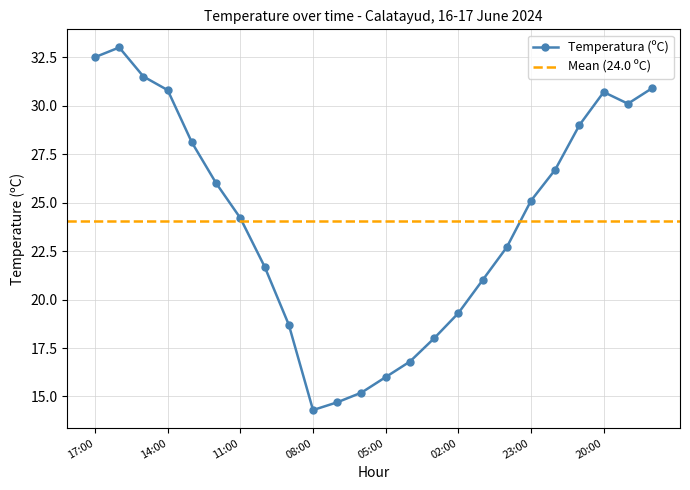

Reading left to right, extract all data points from this chart.

32.5	33.0	31.5	30.8	28.1	26.0	24.2	21.7	18.7	14.3	14.7	15.2	16.0	16.8	18.0	19.3	21.0	22.7	25.1	26.7	29.0	30.7	30.1	30.9